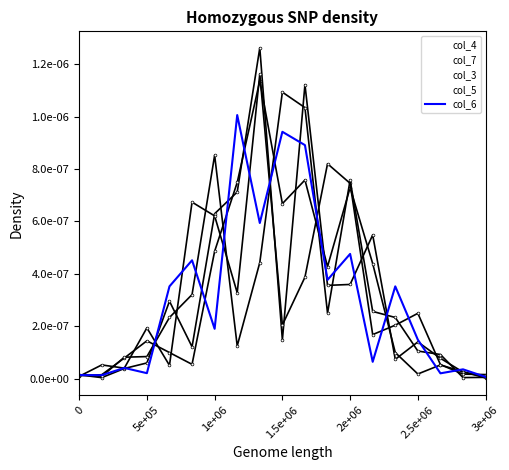

Which category has the lowest value across all series?

3e+06